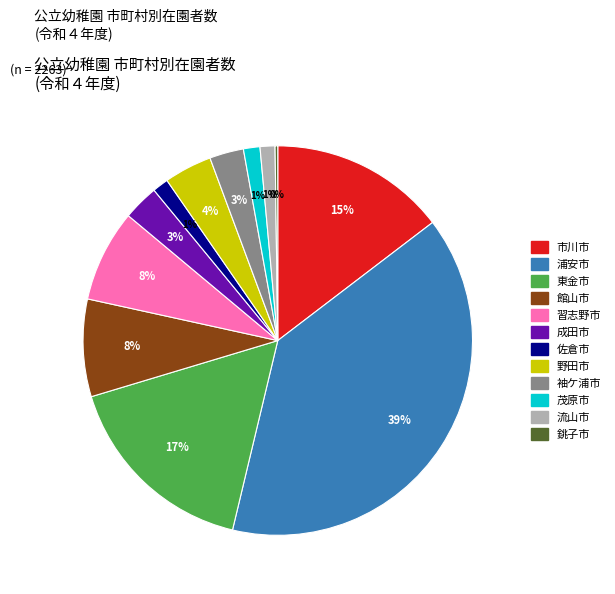

The 茂原市 slice represents 1% of the pie. True or false?

True